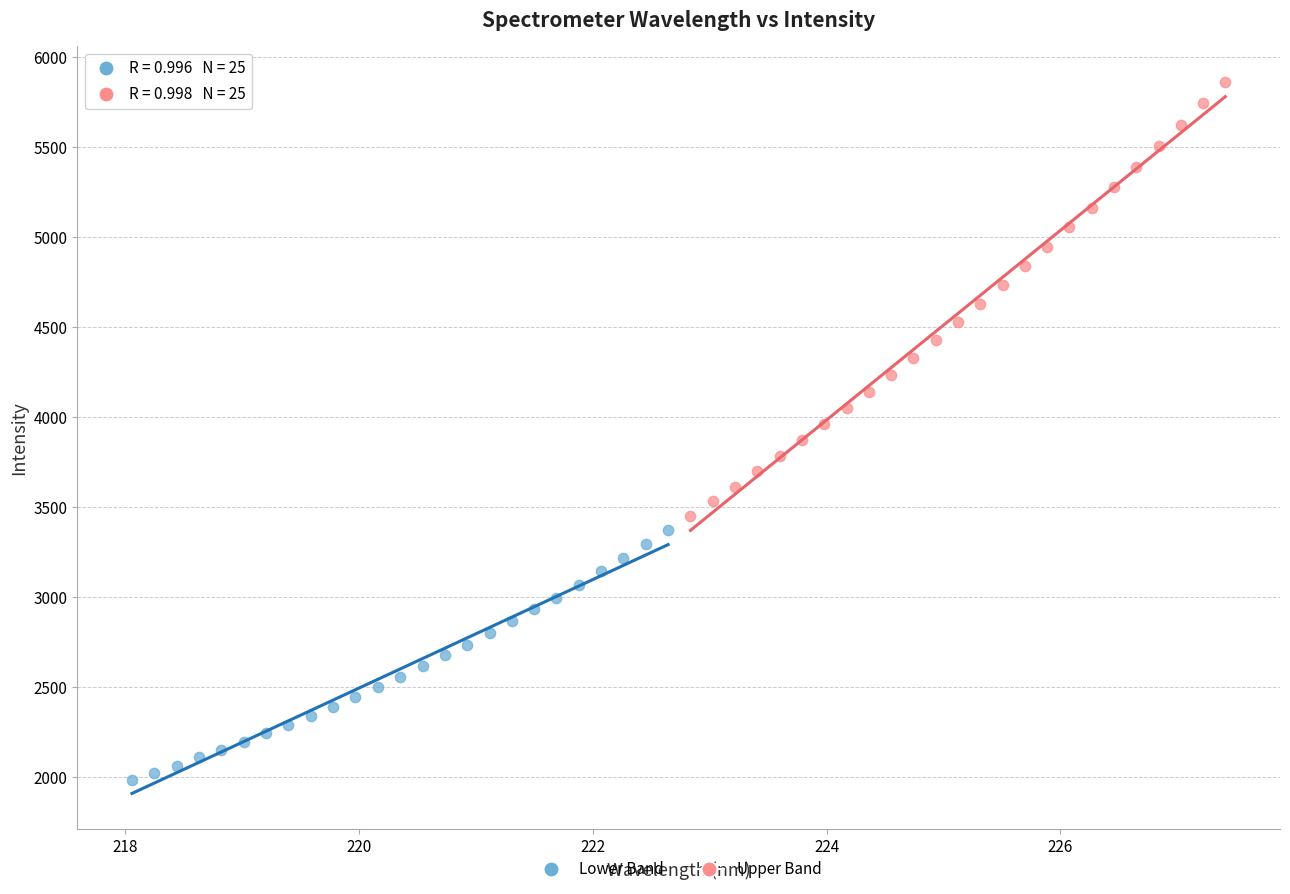

Which series has the largest Y range (max minus min)?

Upper Band